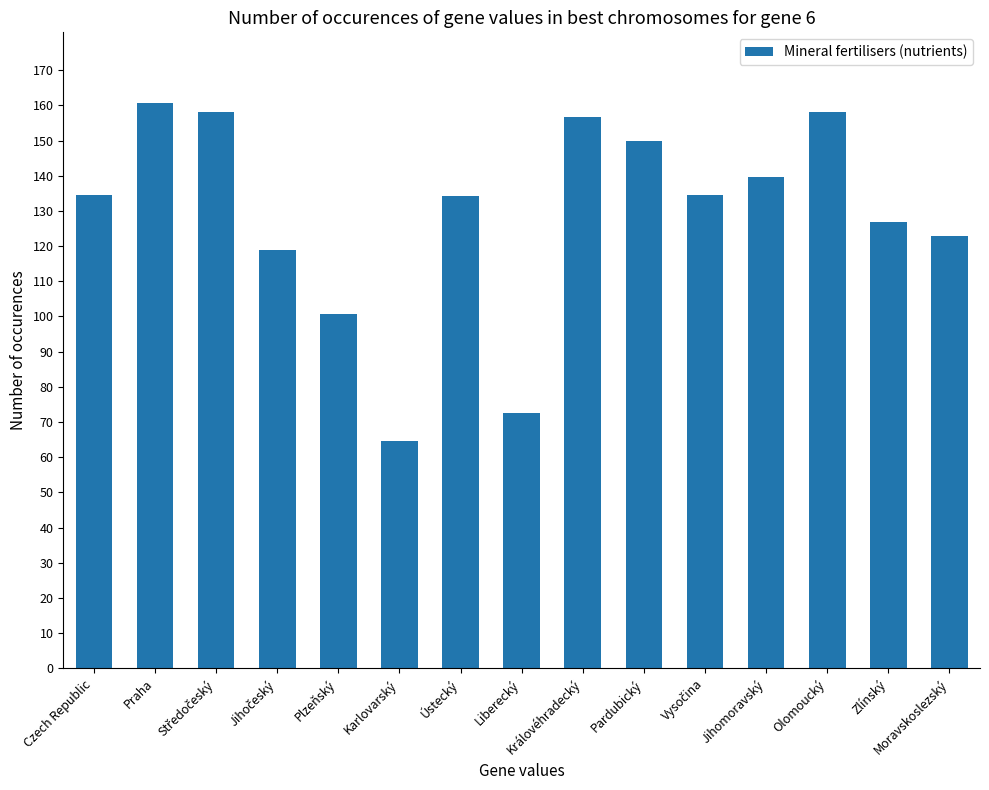

What value does the data have at Liberecký?

72.7